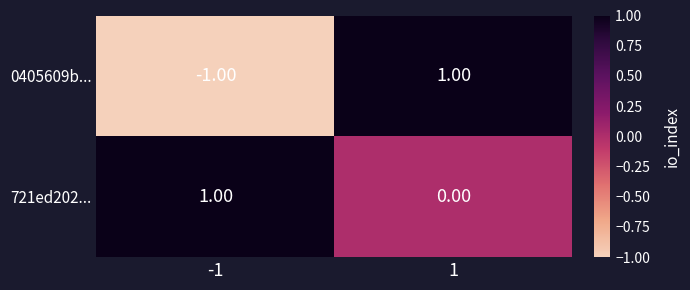

Is the value of 721ed202... at 1 greater than the value of 0405609b... at -1?

Yes